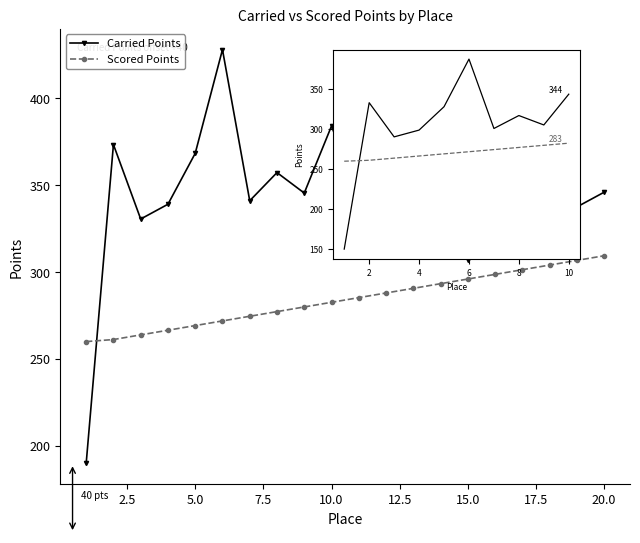

Rank the series by their average value, from highest to lowest.

Carried Points, Scored Points